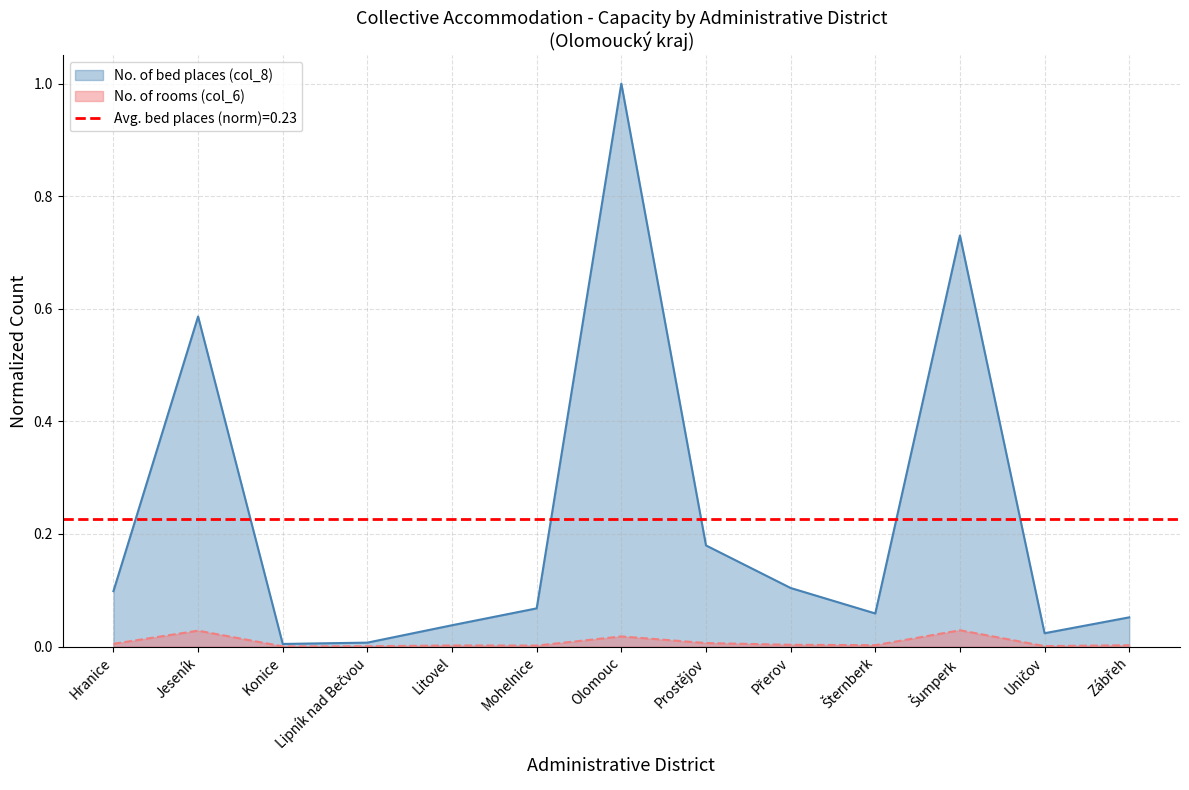

The value of No. of rooms (col_6) at Litovel is 0.0. True or false?

False